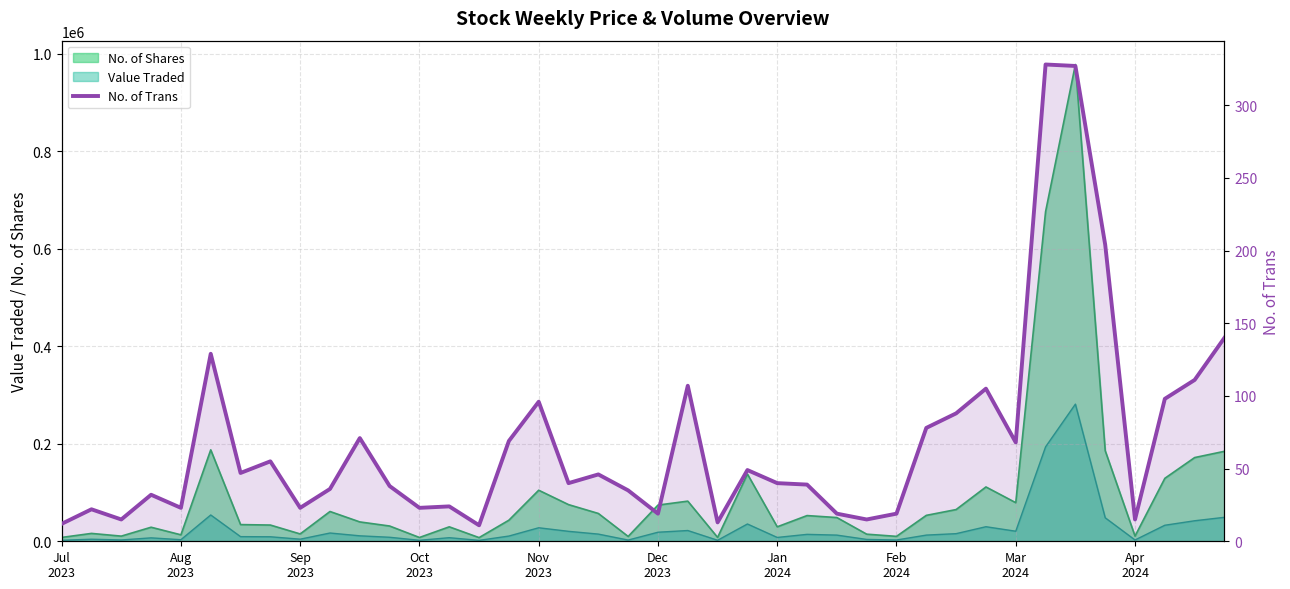

How many points are lower than both their immediate neighbors (excluding endpoints)?

12